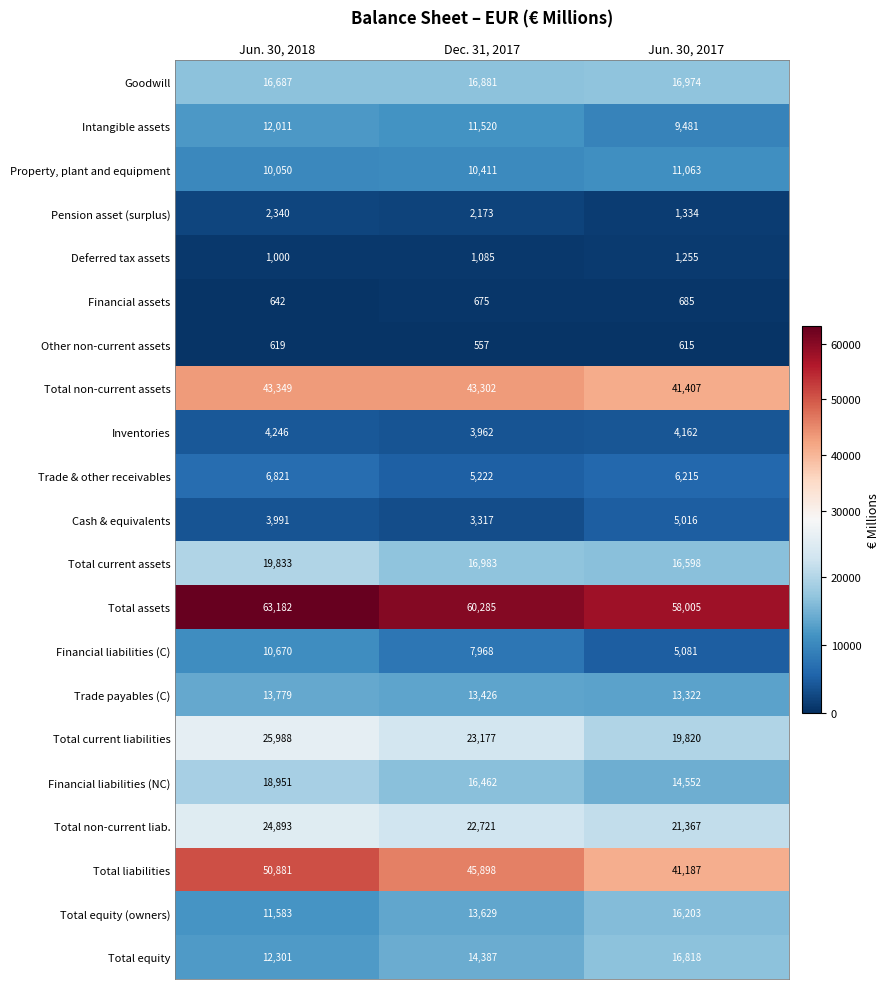

At which label is Financial liabilities (C) closest to 7875?

Dec. 31, 2017